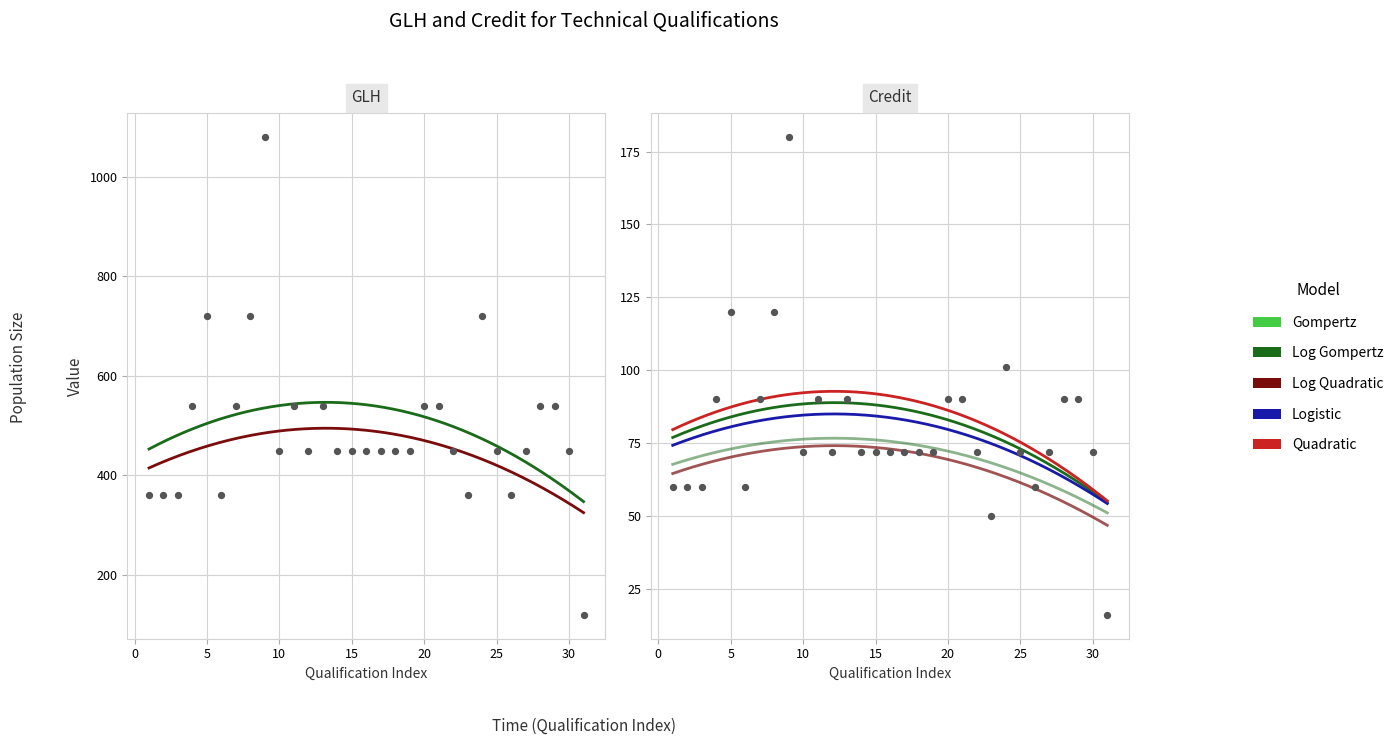

At how many categories does at least one series exceed 644?

4